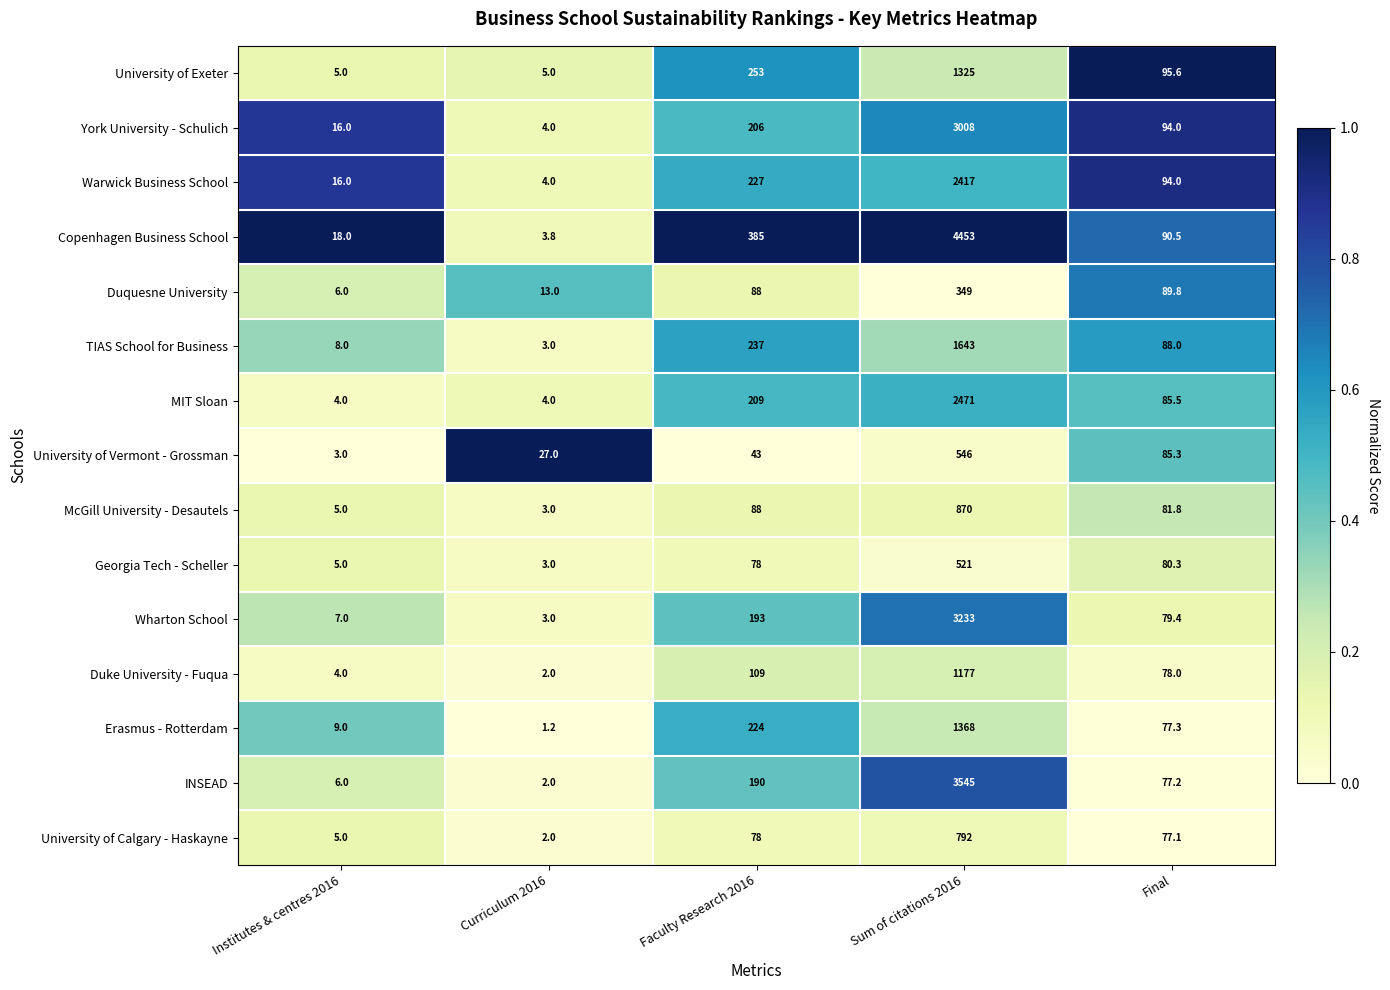

What is the difference between the maximum and minimum values in the MIT Sloan series?

2467.0